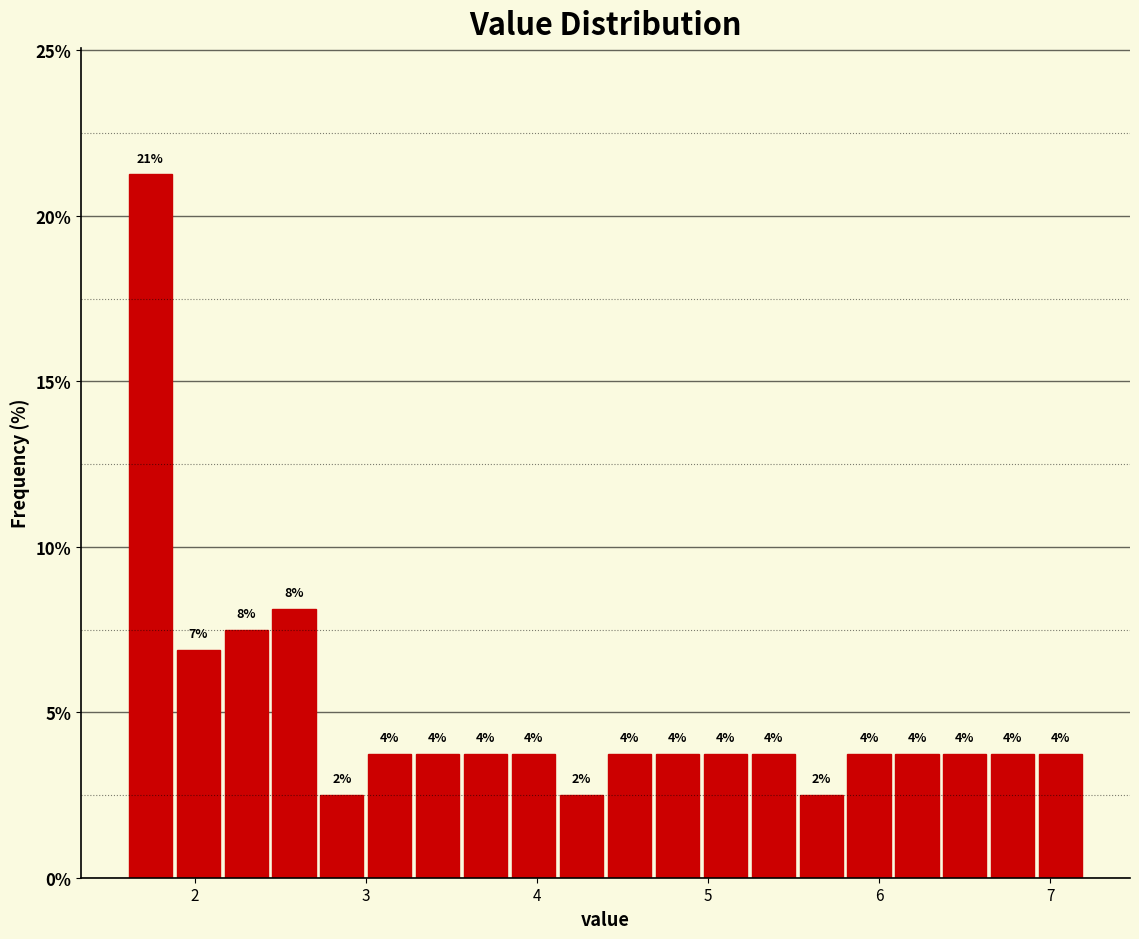

Around what value on the x-axis is the tallest bar? Give the approximate position of its centre, as read against the axis.

1.7